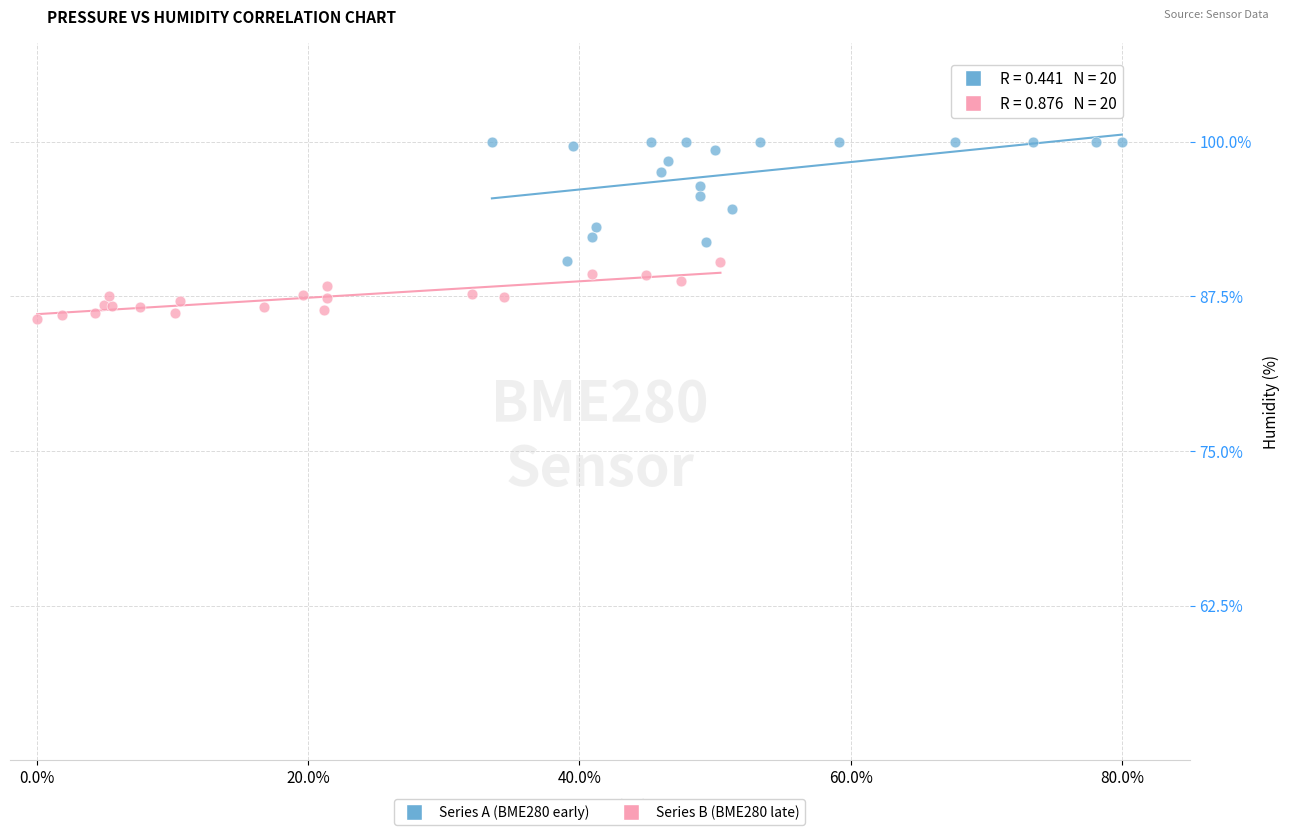

What are all the series names shown in the legend?

Series A (BME280 early), Series B (BME280 late)